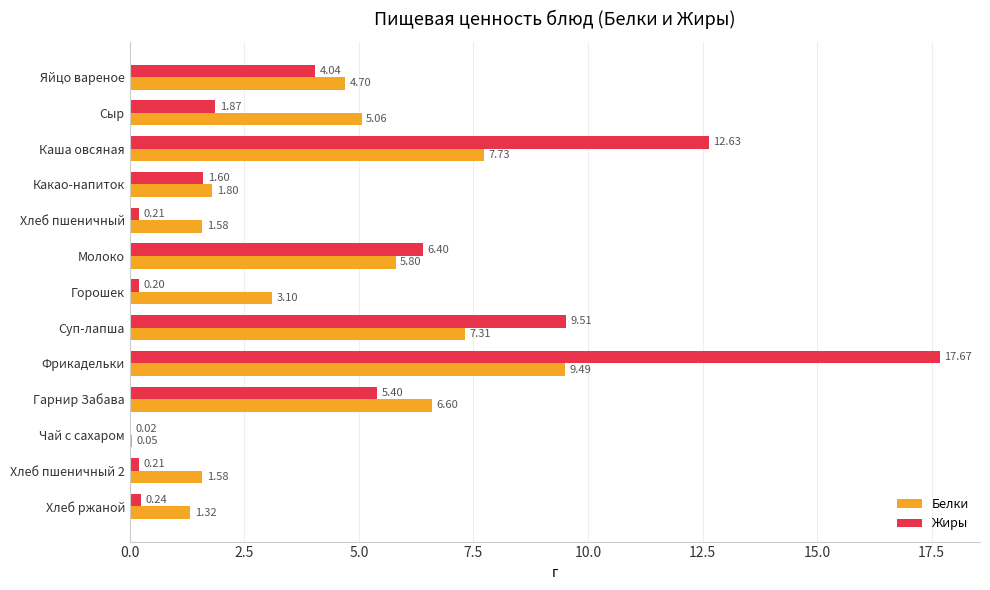

At which label is Белки closest to 4?

Яйцо вареное